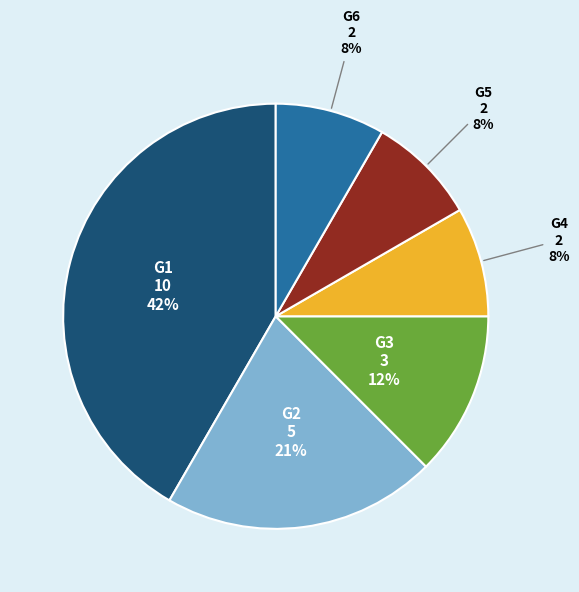

To the nearest percent, what is the average slice percentage?

17%